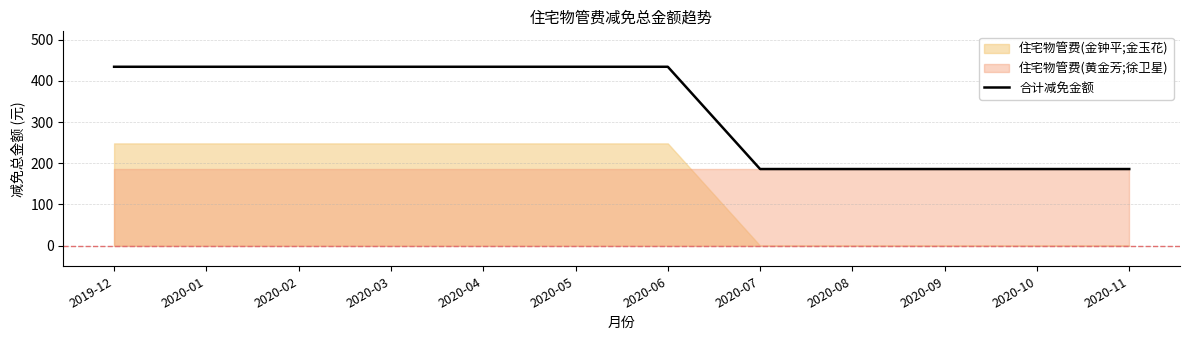

Between 2020-10 and 2020-01, which is larger?

2020-01